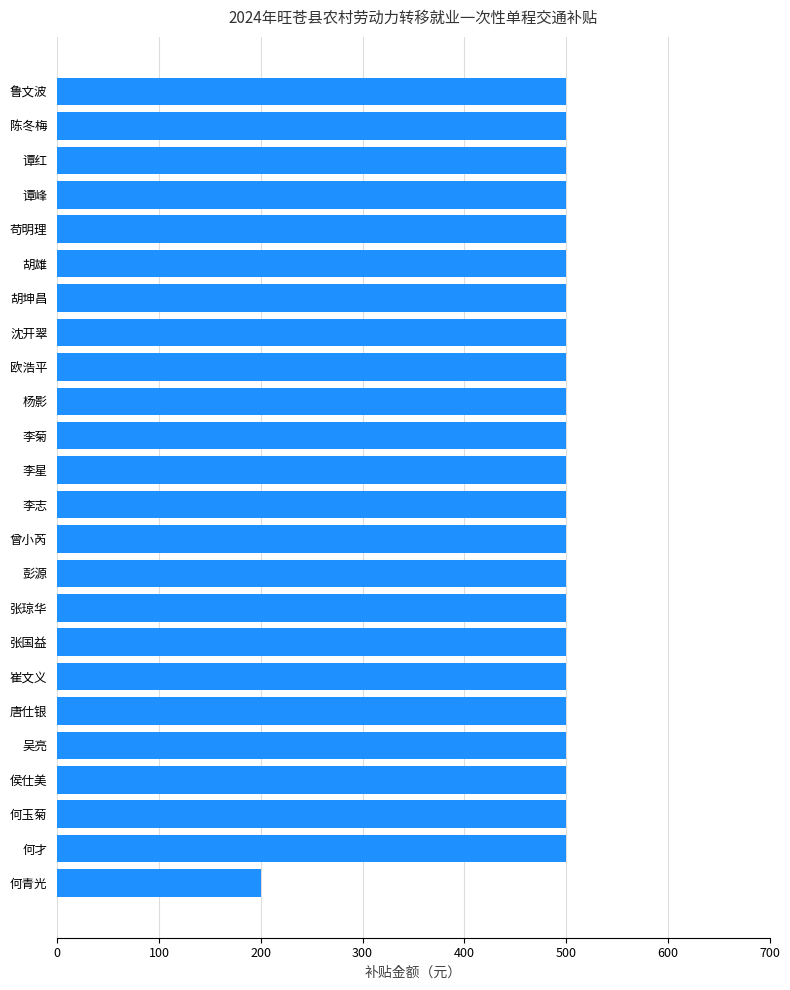

How many data points are less than 500?

1